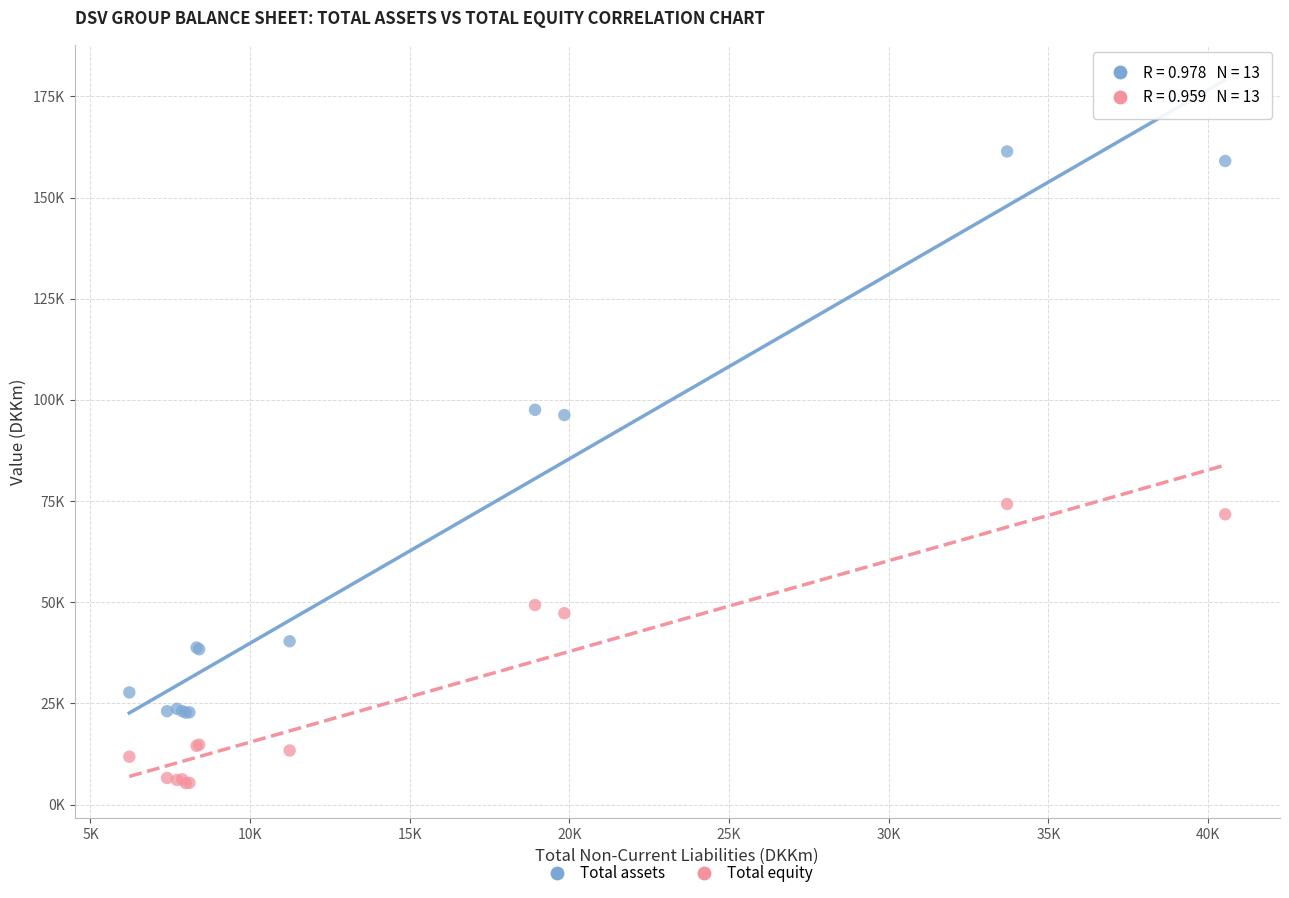

Which series reaches the maximum Y coordinate?

Total assets